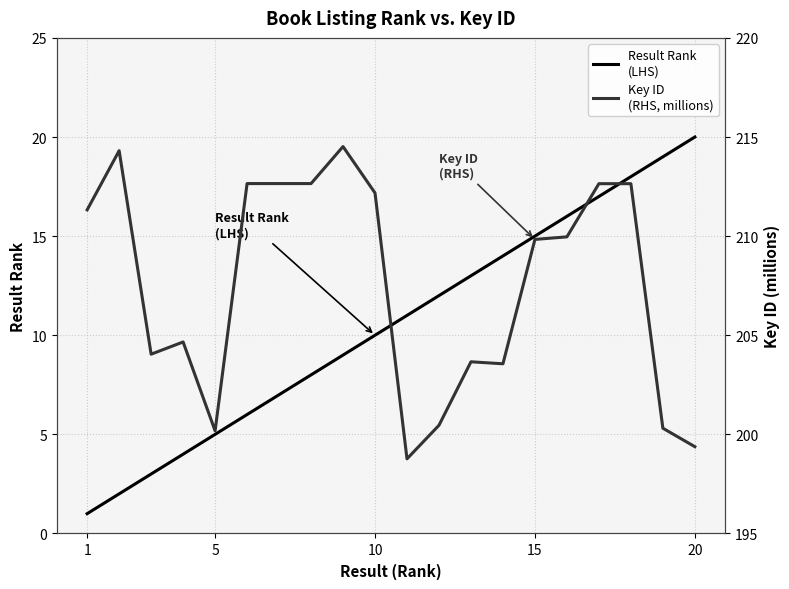

What is the smallest value displayed?

1.0